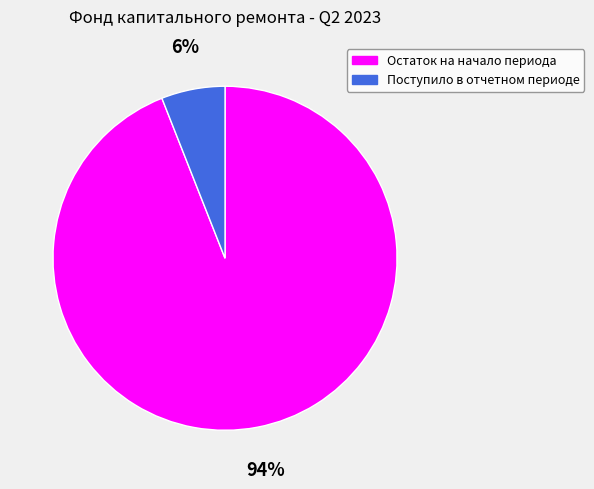

To the nearest percent, what percentage of the pie is Остаток на начало периода?

94%